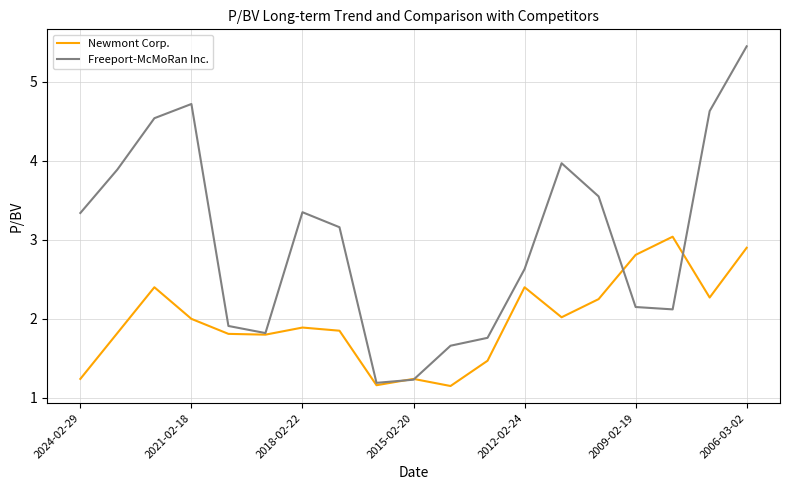

Which series has the largest range (max minus min)?

Freeport-McMoRan Inc.